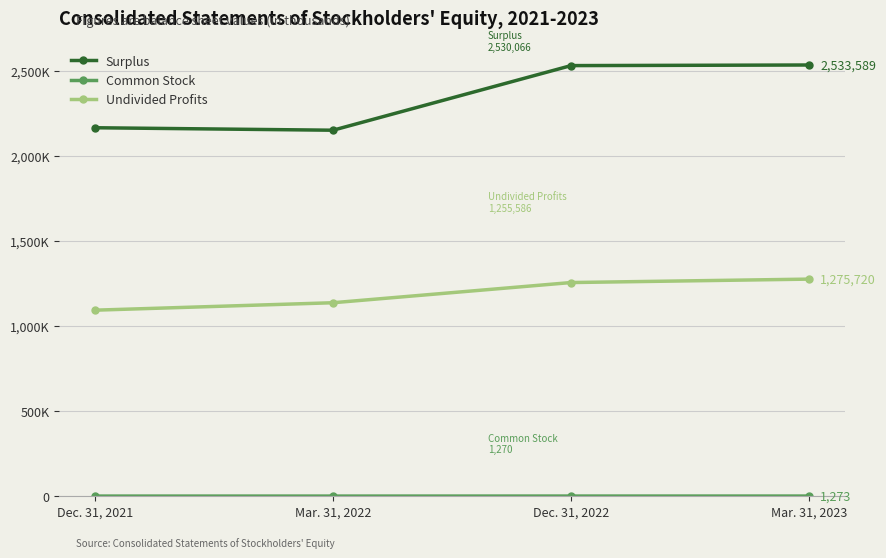

List the series in order of their peak value, lowest first.

Common Stock, Undivided Profits, Surplus